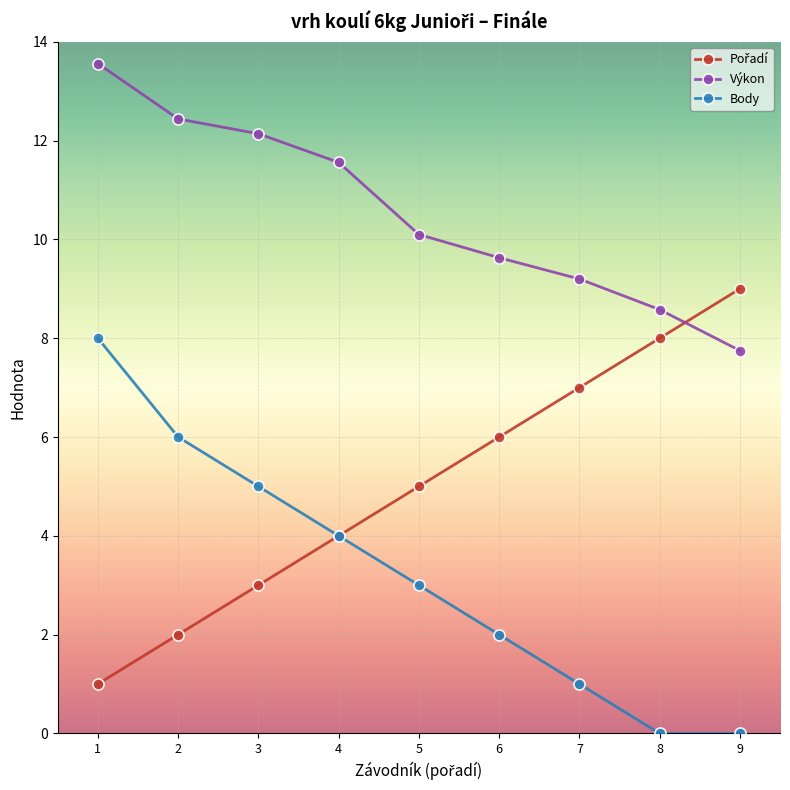

True or false: Body and Výkon intersect in this chart.

False